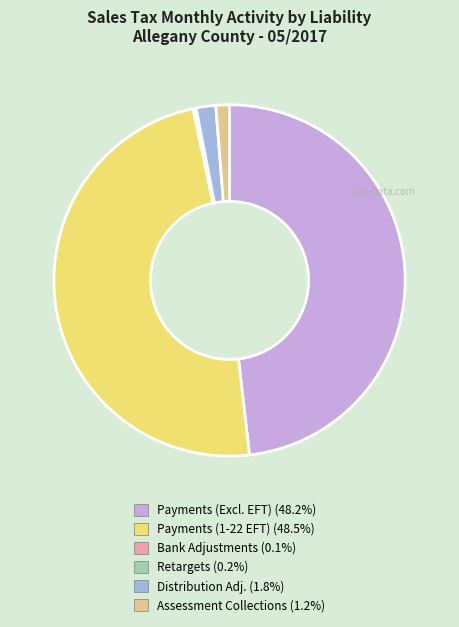

Is Payments (Excl. EFT) (48.2%) the majority of the pie?

No